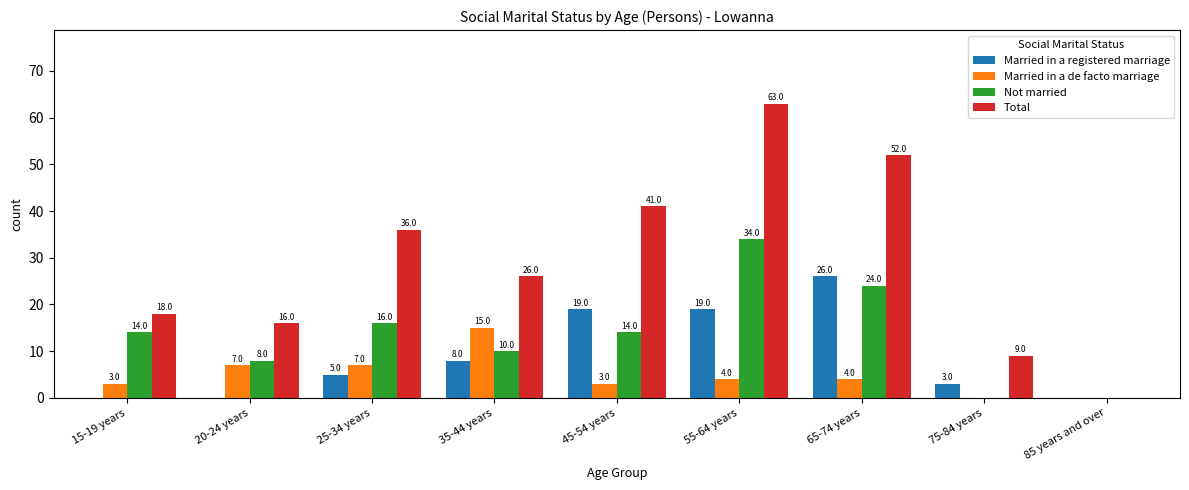

What is the total value across all series at 55-64 years?

120